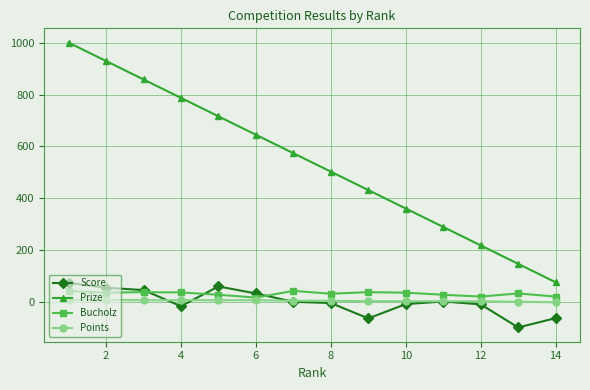

True or false: Score and Prize intersect in this chart.

False